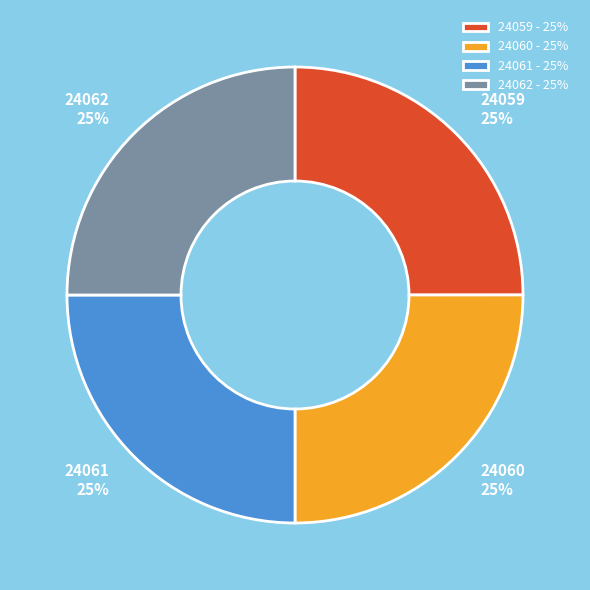

Count the number of slices in the pie.

4